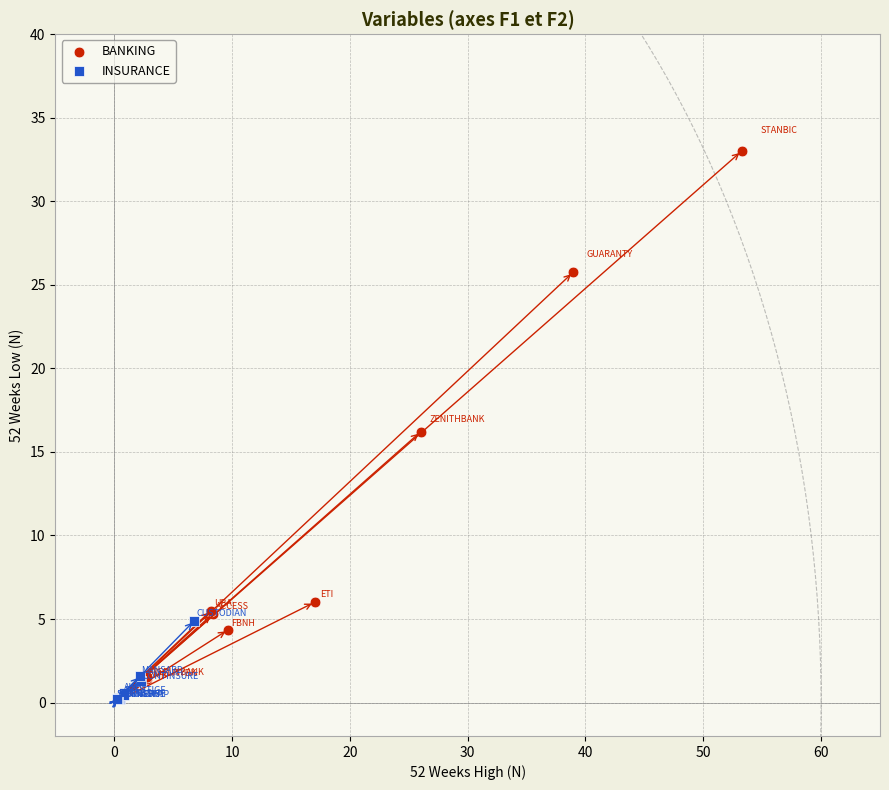

Which series reaches the maximum Y coordinate?

BANKING